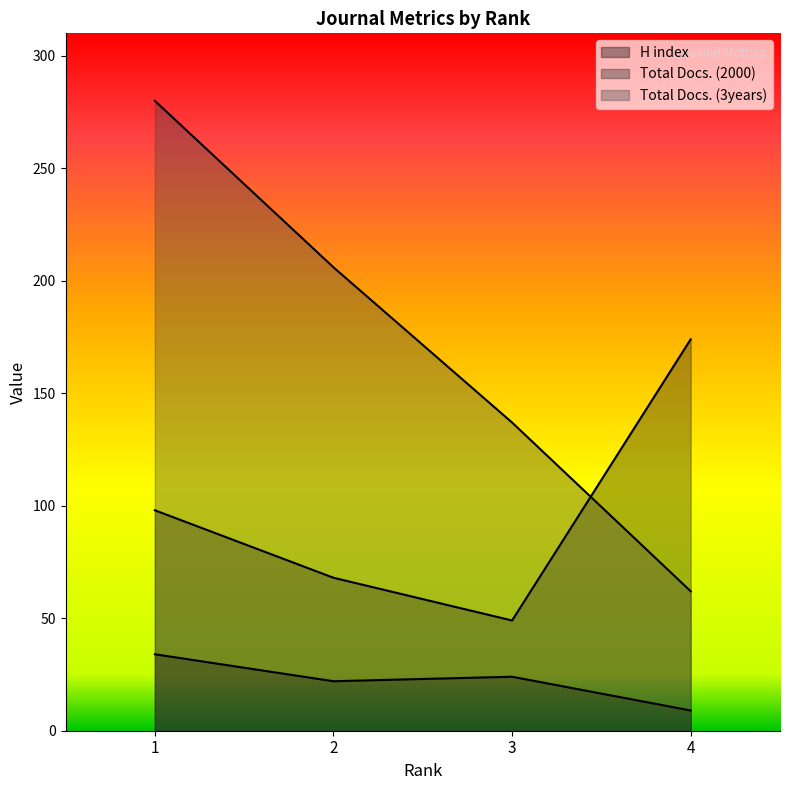

Where is H index nearest to the value 21?

2